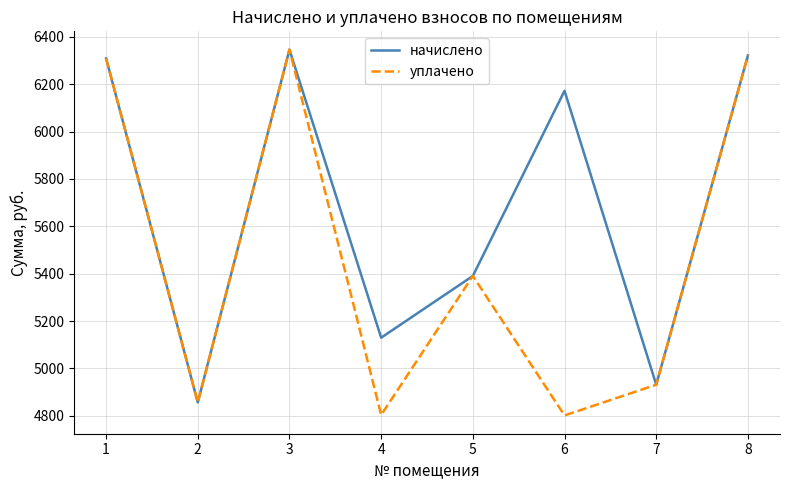

What is the maximum value for начислено?

6346.6